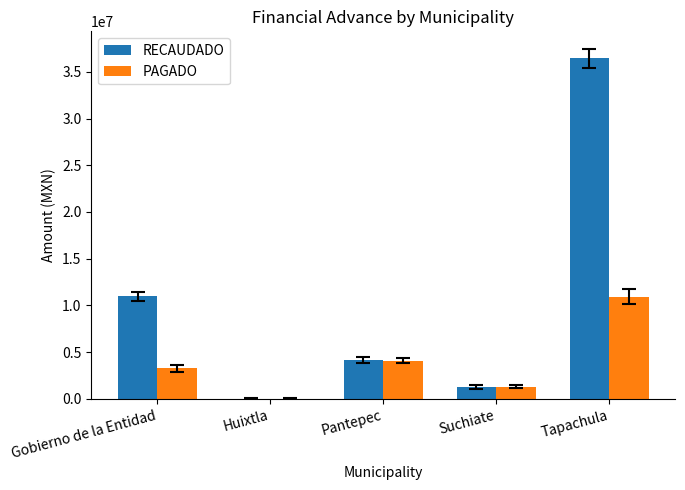

Which category has the highest value in the RECAUDADO series?

Tapachula